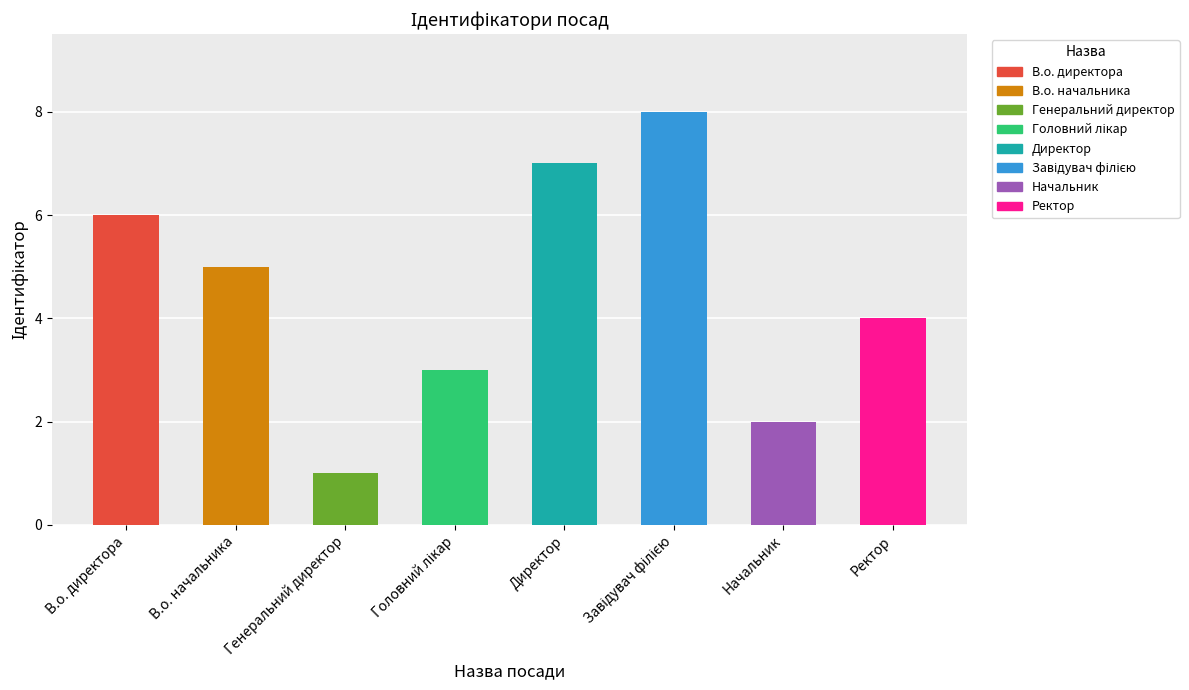

Approximately how many times larger is the value at Завідувач філією compared to В.о. директора?

1.3